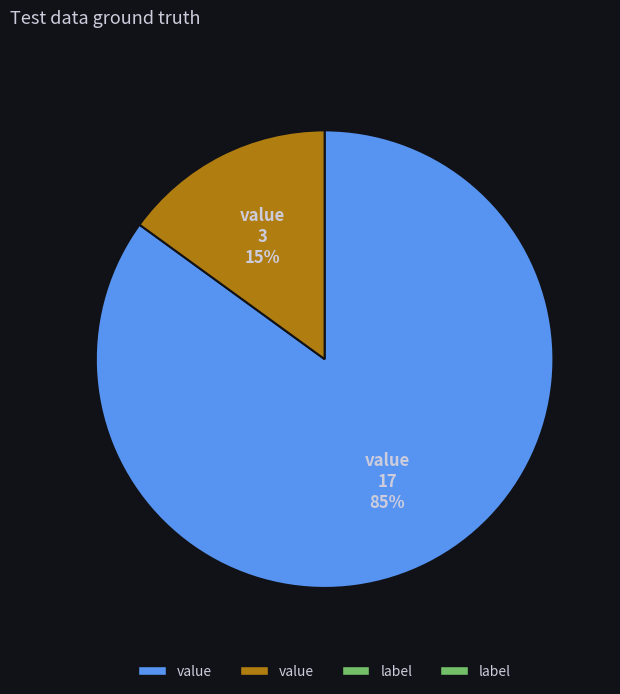

Is there a majority slice in this chart?

Yes